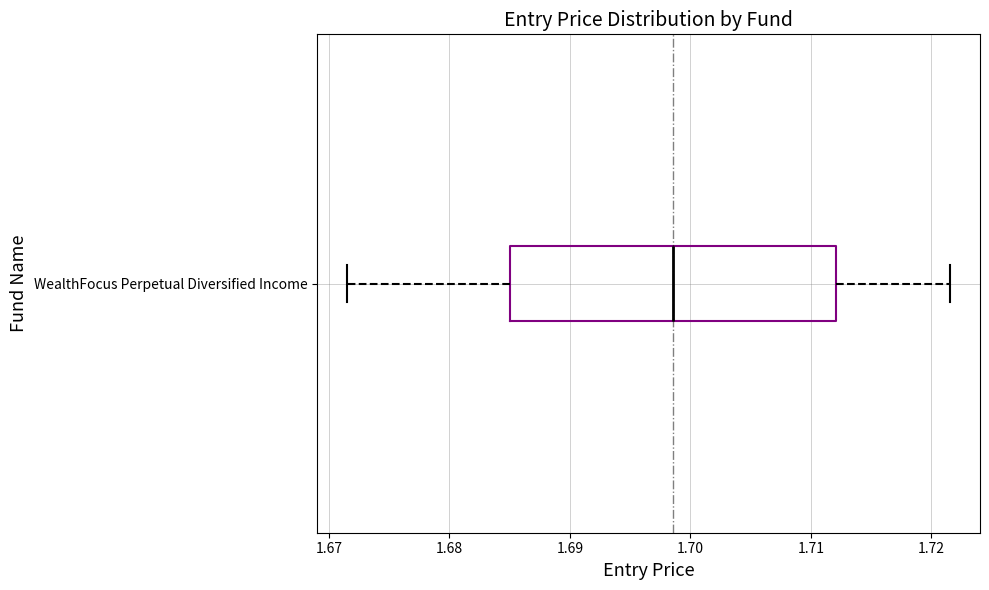

Read this box plot against the x-axis: the position of the median line, the range covered by the box, and the ends of both whiskers. The values are not printed on the chart, so give them approximately, as read against the axis.

median 1.699, box 1.685 to 1.712, whiskers 1.672 to 1.722